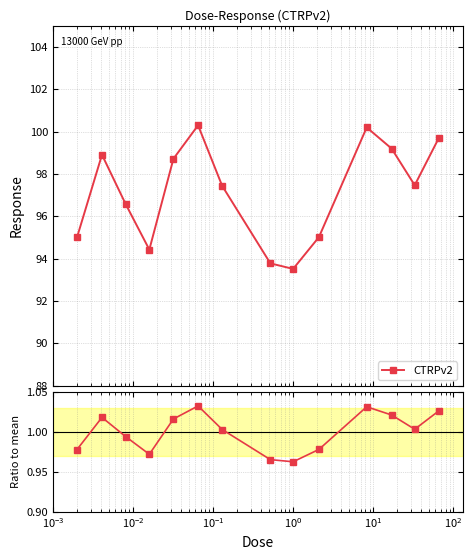

What is the value of the CTRPv2 point at the 13th from the left?

97.5